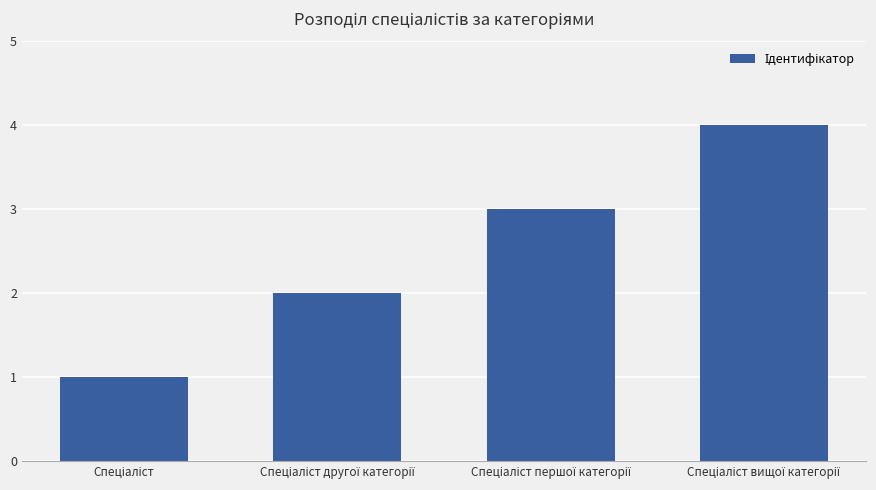

Reading left to right, extract all data points from this chart.

1	2	3	4